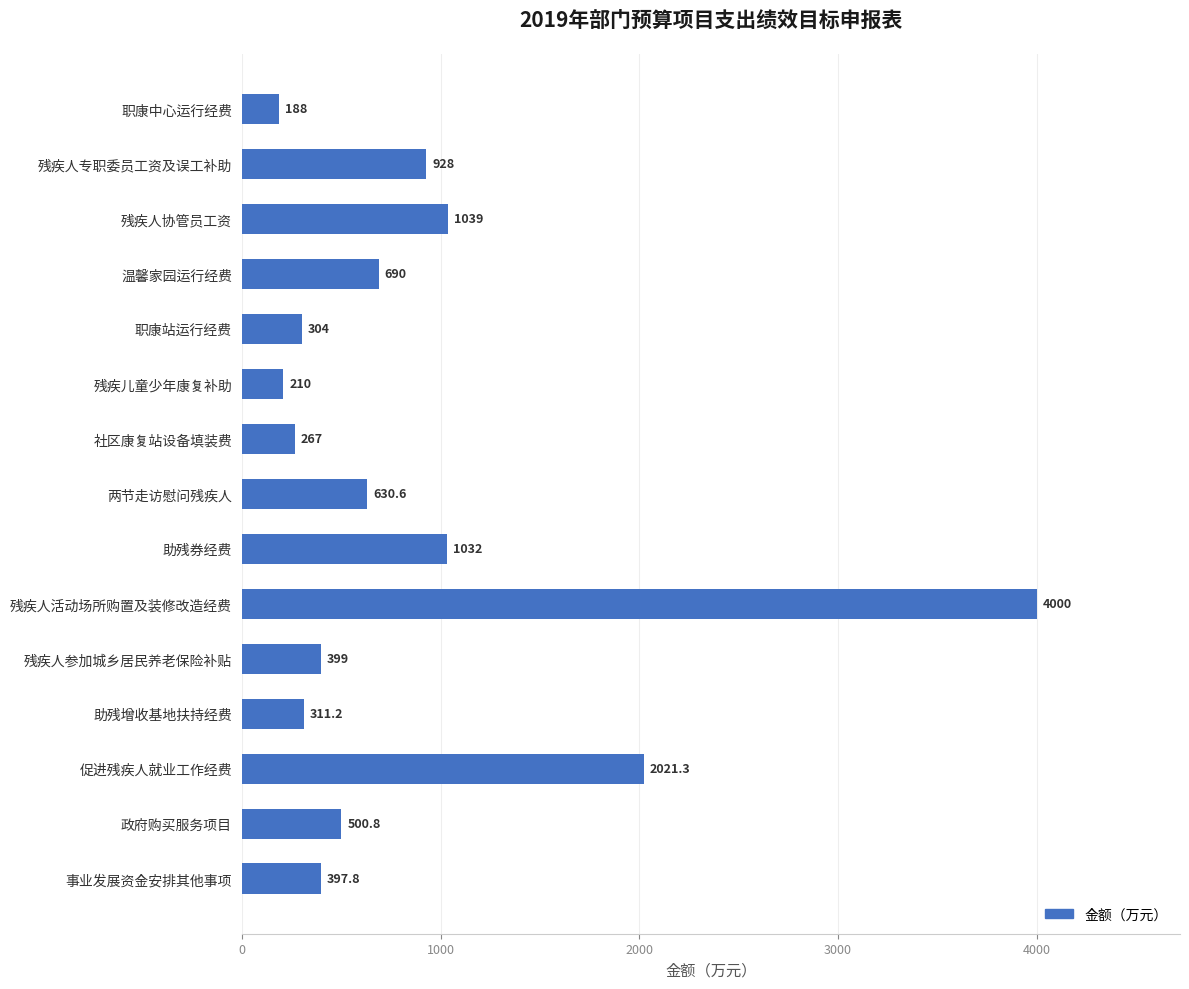

Is it true that the value at 事业发展资金安排其他事项 is 397.8?

True